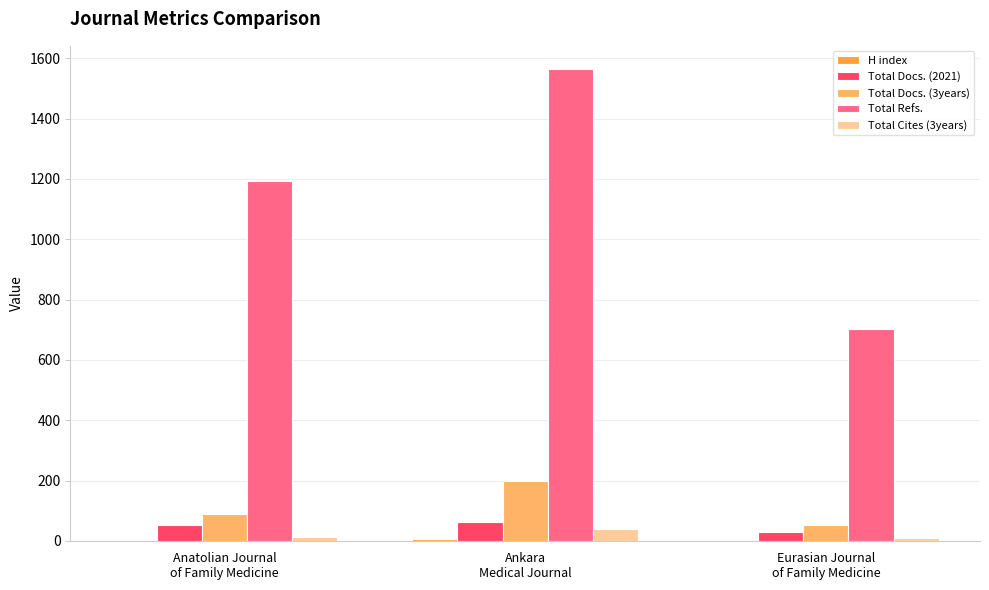

Which series has the largest total across all categories?

Total Refs.